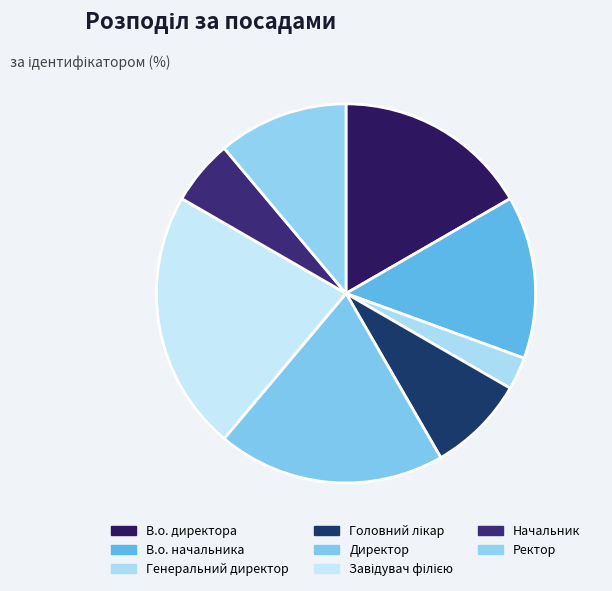

How many slices are in this pie chart?

8